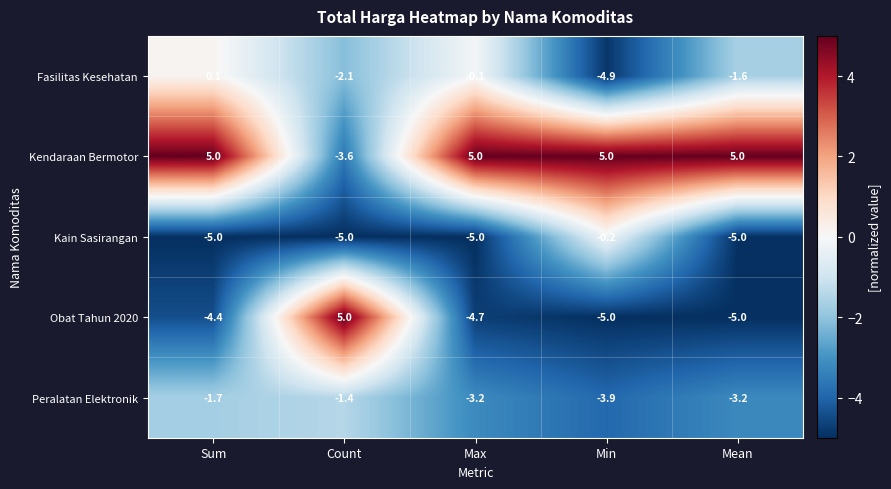

At which label is Kain Sasirangan closest to -2?

Min